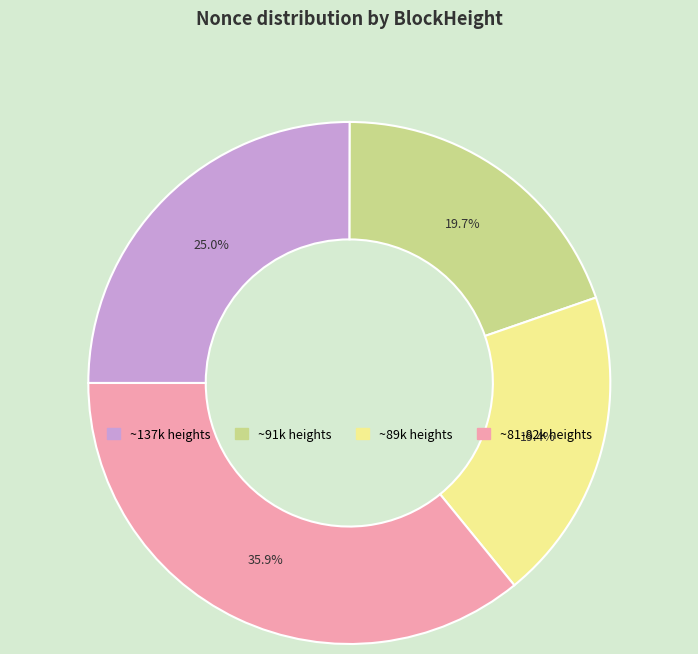

What is the largest slice in the pie chart?

~81-82k heights